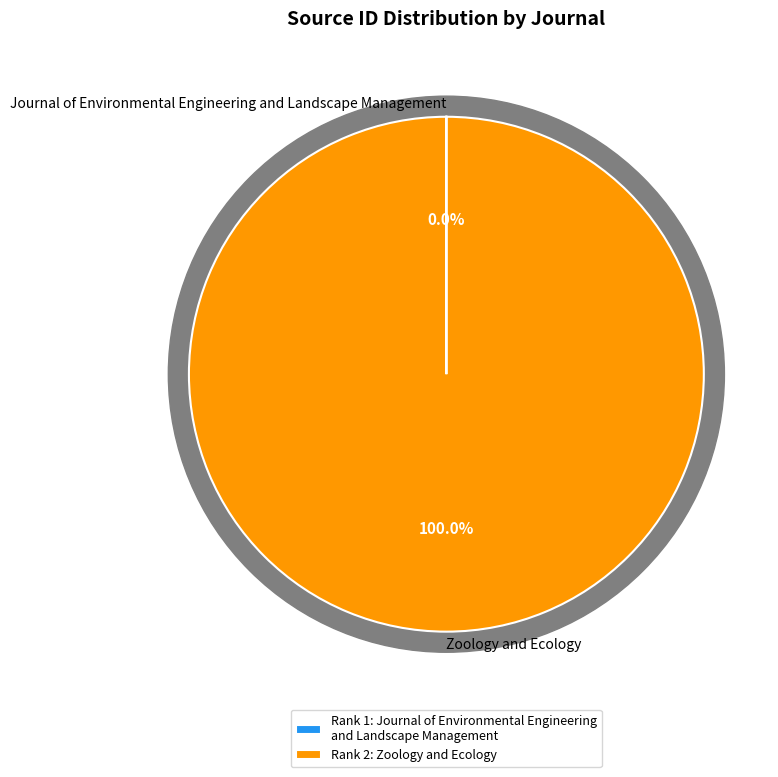

Which category accounts for the majority?

Zoology and Ecology